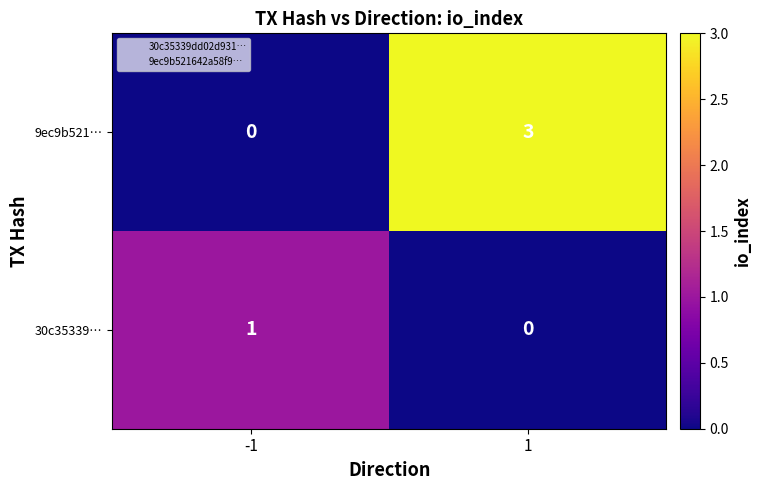

List the series in order of their overall mean, lowest first.

30c35339…, 9ec9b521…